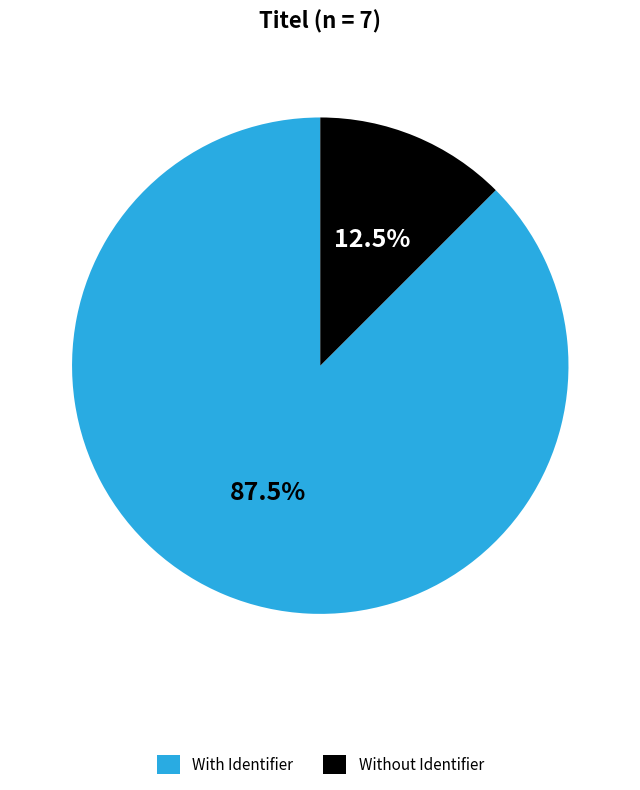

How many slices are in this pie chart?

2